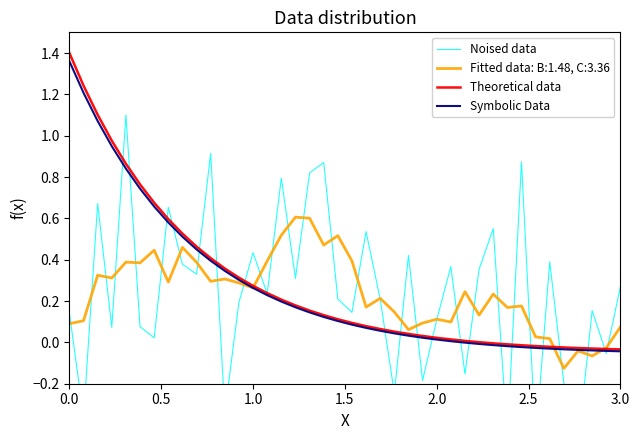

How many data points in Theoretical data are above 0?

30